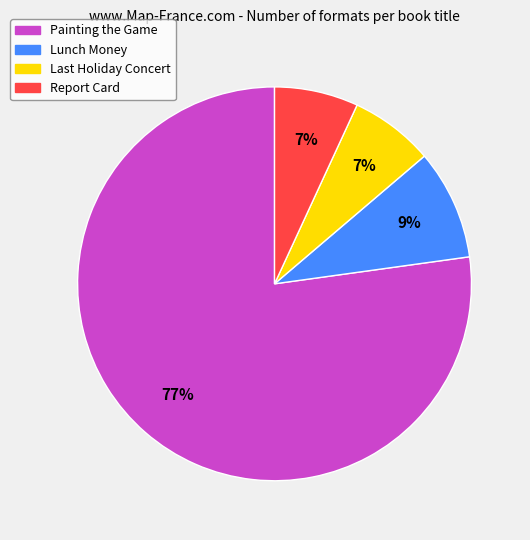

To the nearest percent, what is the average slice percentage?

25%